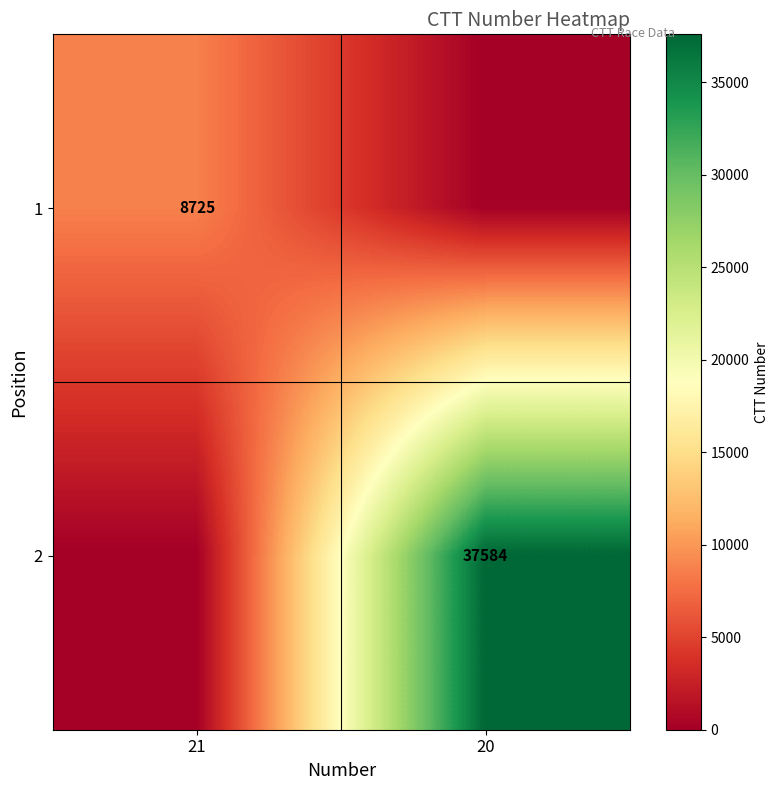

True or false: 2 has a value of 37584 at 20.

True